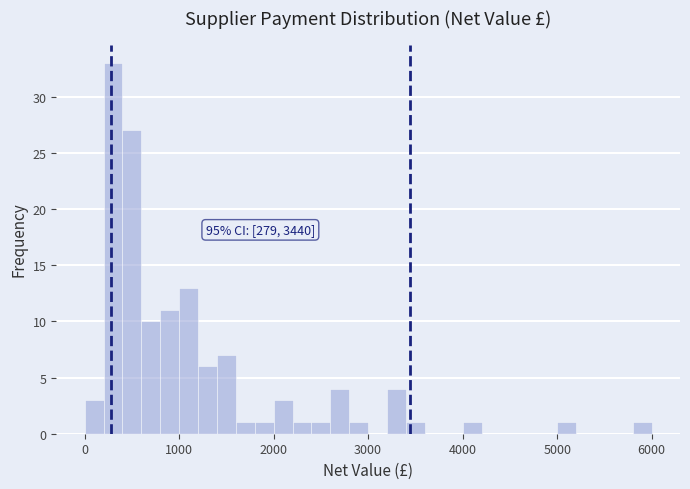

Around what value on the x-axis is the tallest bar? Give the approximate position of its centre, as read against the axis.

300